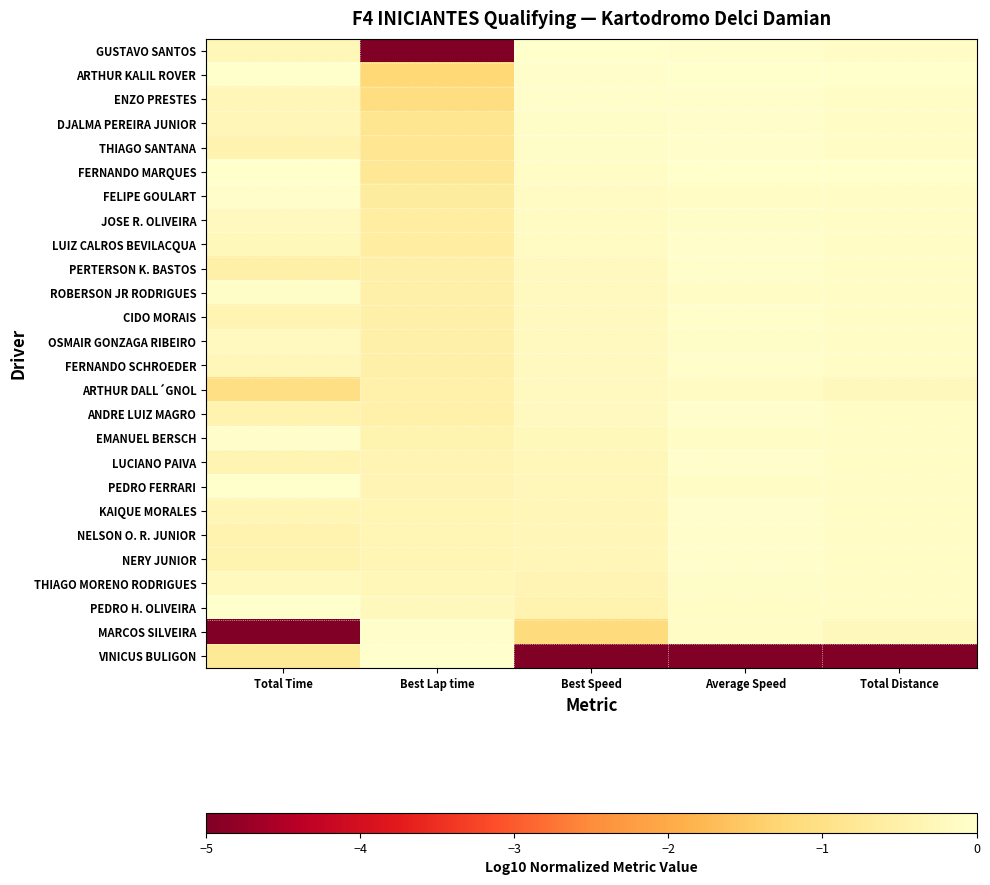

Reading left to right, transcribe all the data shown in this chart.

GUSTAVO SANTOS: Total Time=-0.3	Best Lap time=-5.0	Best Speed=0.0	Average Speed=-0.0	Total Distance=-0.1
ARTHUR KALIL ROVER: Total Time=0.0	Best Lap time=-1.2	Best Speed=-0.0	Average Speed=-0.0	Total Distance=0.0
ENZO PRESTES: Total Time=-0.3	Best Lap time=-1.1	Best Speed=-0.0	Average Speed=-0.0	Total Distance=-0.1
DJALMA PEREIRA JUNIOR: Total Time=-0.3	Best Lap time=-0.8	Best Speed=-0.1	Average Speed=-0.0	Total Distance=-0.1
THIAGO SANTANA: Total Time=-0.4	Best Lap time=-0.8	Best Speed=-0.1	Average Speed=-0.0	Total Distance=-0.1
FERNANDO MARQUES: Total Time=-0.0	Best Lap time=-0.8	Best Speed=-0.1	Average Speed=0.0	Total Distance=0.0
FELIPE GOULART: Total Time=-0.0	Best Lap time=-0.7	Best Speed=-0.1	Average Speed=-0.1	Total Distance=-0.1
JOSE R. OLIVEIRA: Total Time=-0.2	Best Lap time=-0.6	Best Speed=-0.1	Average Speed=-0.1	Total Distance=-0.1
LUIZ CALROS BEVILACQUA: Total Time=-0.2	Best Lap time=-0.6	Best Speed=-0.1	Average Speed=-0.1	Total Distance=-0.1
PERTERSON K. BASTOS: Total Time=-0.5	Best Lap time=-0.5	Best Speed=-0.2	Average Speed=-0.0	Total Distance=-0.1
ROBERSON JR RODRIGUES: Total Time=-0.1	Best Lap time=-0.5	Best Speed=-0.2	Average Speed=-0.1	Total Distance=-0.1
CIDO MORAIS: Total Time=-0.4	Best Lap time=-0.5	Best Speed=-0.2	Average Speed=-0.0	Total Distance=-0.1
OSMAIR GONZAGA RIBEIRO: Total Time=-0.2	Best Lap time=-0.5	Best Speed=-0.2	Average Speed=-0.1	Total Distance=-0.1
FERNANDO SCHROEDER: Total Time=-0.3	Best Lap time=-0.5	Best Speed=-0.2	Average Speed=-0.1	Total Distance=-0.1
ARTHUR DALL´GNOL: Total Time=-1.1	Best Lap time=-0.5	Best Speed=-0.2	Average Speed=-0.1	Total Distance=-0.2
ANDRE LUIZ MAGRO: Total Time=-0.4	Best Lap time=-0.5	Best Speed=-0.2	Average Speed=-0.0	Total Distance=-0.1
EMANUEL BERSCH: Total Time=-0.0	Best Lap time=-0.4	Best Speed=-0.2	Average Speed=-0.1	Total Distance=-0.1
LUCIANO PAIVA: Total Time=-0.4	Best Lap time=-0.4	Best Speed=-0.3	Average Speed=-0.0	Total Distance=-0.1
PEDRO FERRARI: Total Time=-0.0	Best Lap time=-0.4	Best Speed=-0.3	Average Speed=-0.1	Total Distance=-0.1
KAIQUE MORALES: Total Time=-0.3	Best Lap time=-0.3	Best Speed=-0.3	Average Speed=-0.0	Total Distance=-0.1
NELSON O. R. JUNIOR: Total Time=-0.4	Best Lap time=-0.3	Best Speed=-0.3	Average Speed=-0.0	Total Distance=-0.1
NERY JUNIOR: Total Time=-0.4	Best Lap time=-0.3	Best Speed=-0.3	Average Speed=-0.0	Total Distance=-0.1
THIAGO MORENO RODRIGUES: Total Time=-0.2	Best Lap time=-0.3	Best Speed=-0.4	Average Speed=-0.1	Total Distance=-0.1
PEDRO H. OLIVEIRA: Total Time=-0.0	Best Lap time=-0.2	Best Speed=-0.4	Average Speed=-0.1	Total Distance=-0.1
MARCOS SILVEIRA: Total Time=-5.0	Best Lap time=-0.0	Best Speed=-1.2	Average Speed=-0.1	Total Distance=-0.2
VINICUS BULIGON: Total Time=-0.8	Best Lap time=0.0	Best Speed=-5.0	Average Speed=-5.0	Total Distance=-5.0